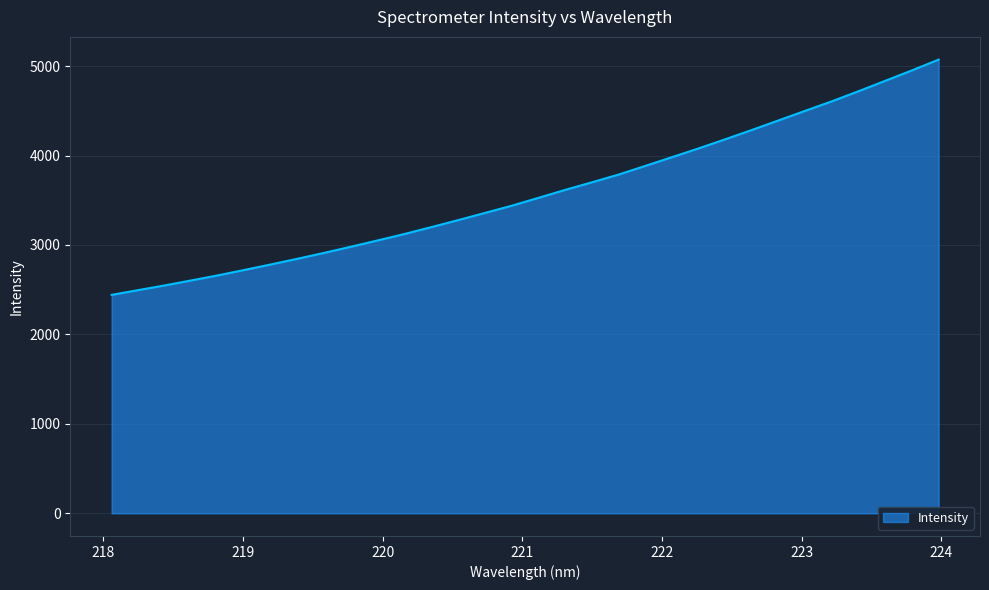

True or false: there are more than 0 points higher than both neighbors.

False